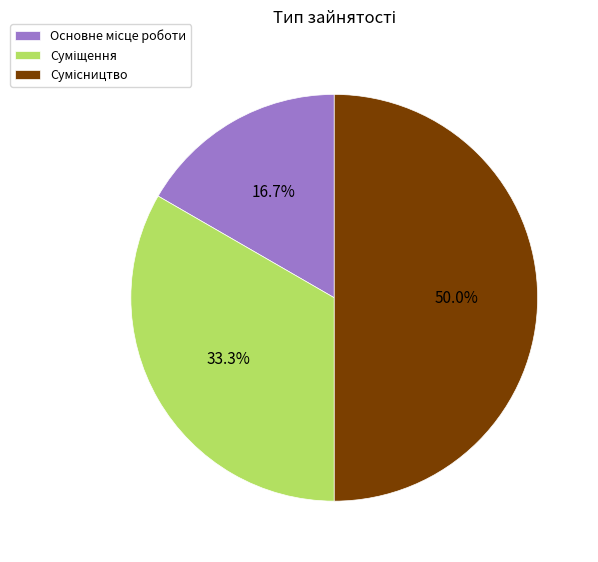

How many slices are in this pie chart?

3